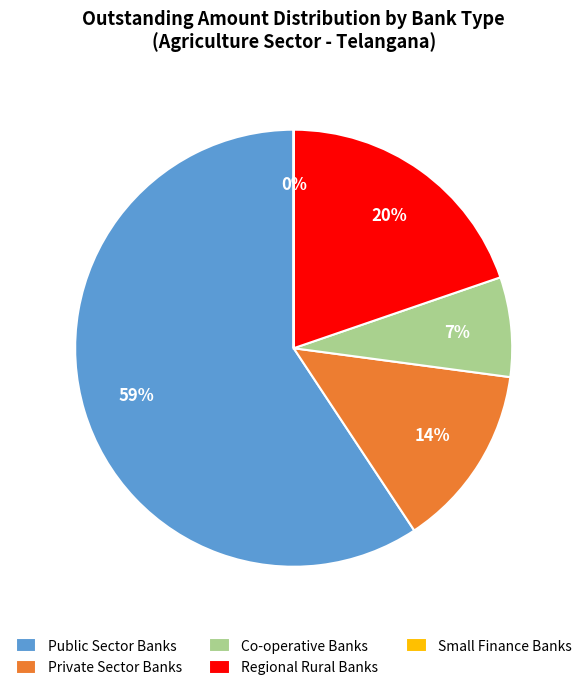

Which slice is the largest?

Public Sector Banks